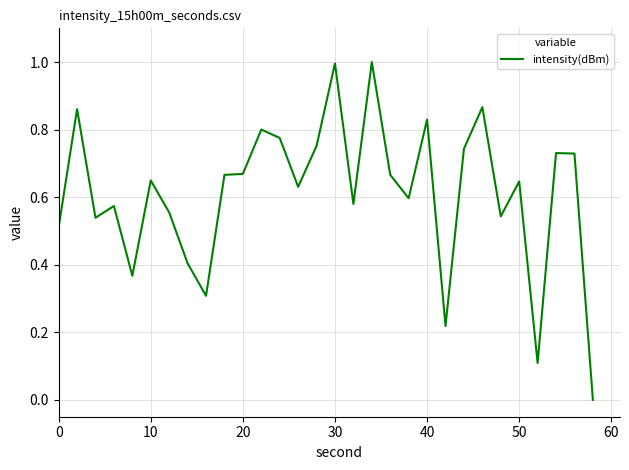

What is the difference between the maximum and minimum values?

1.0